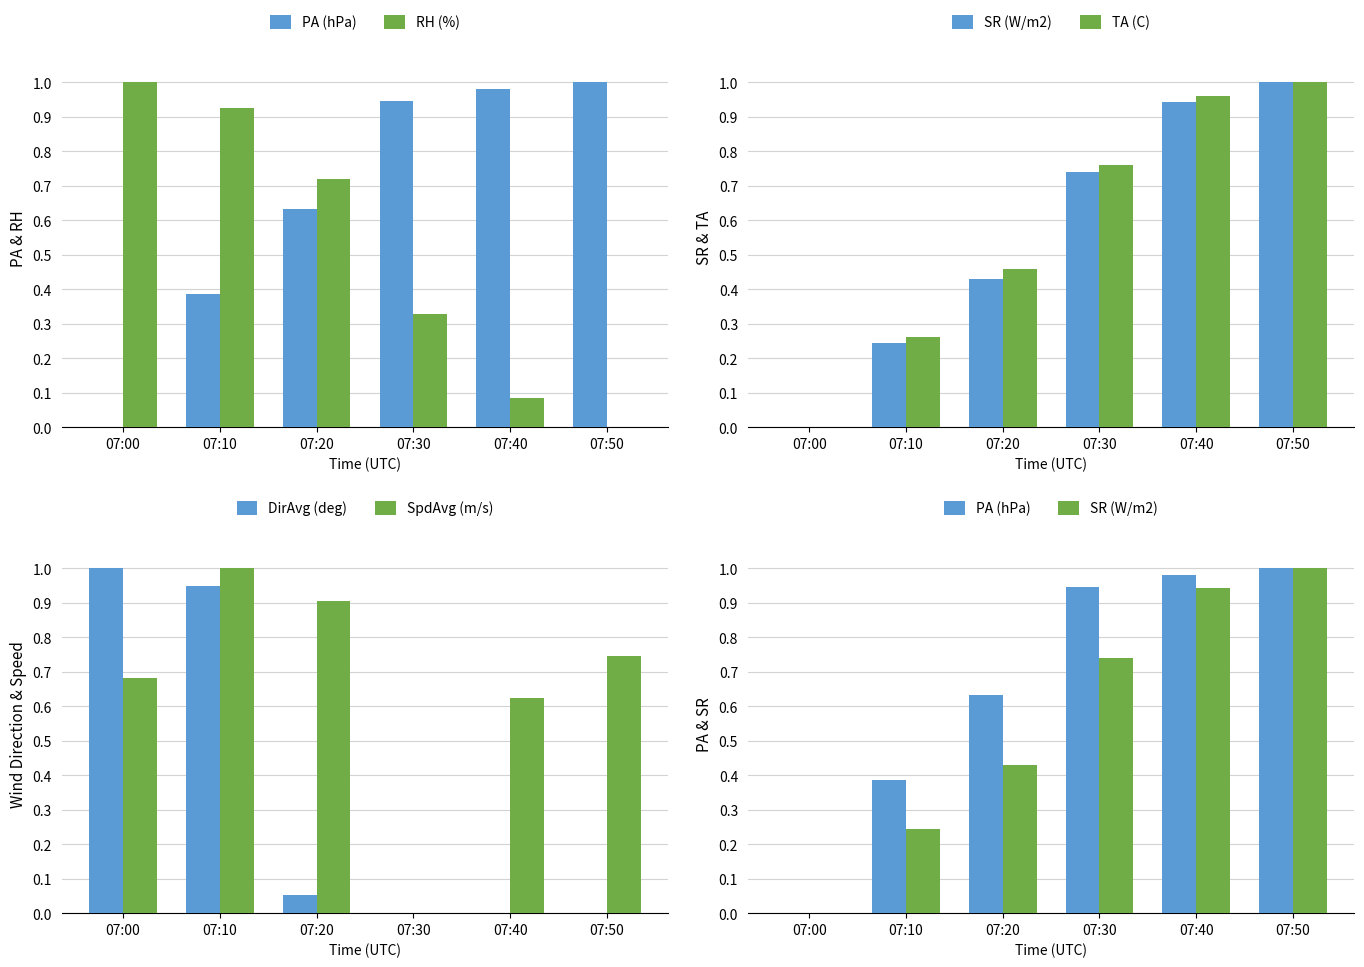

At which label is PA (hPa) closest to 0?

07:00